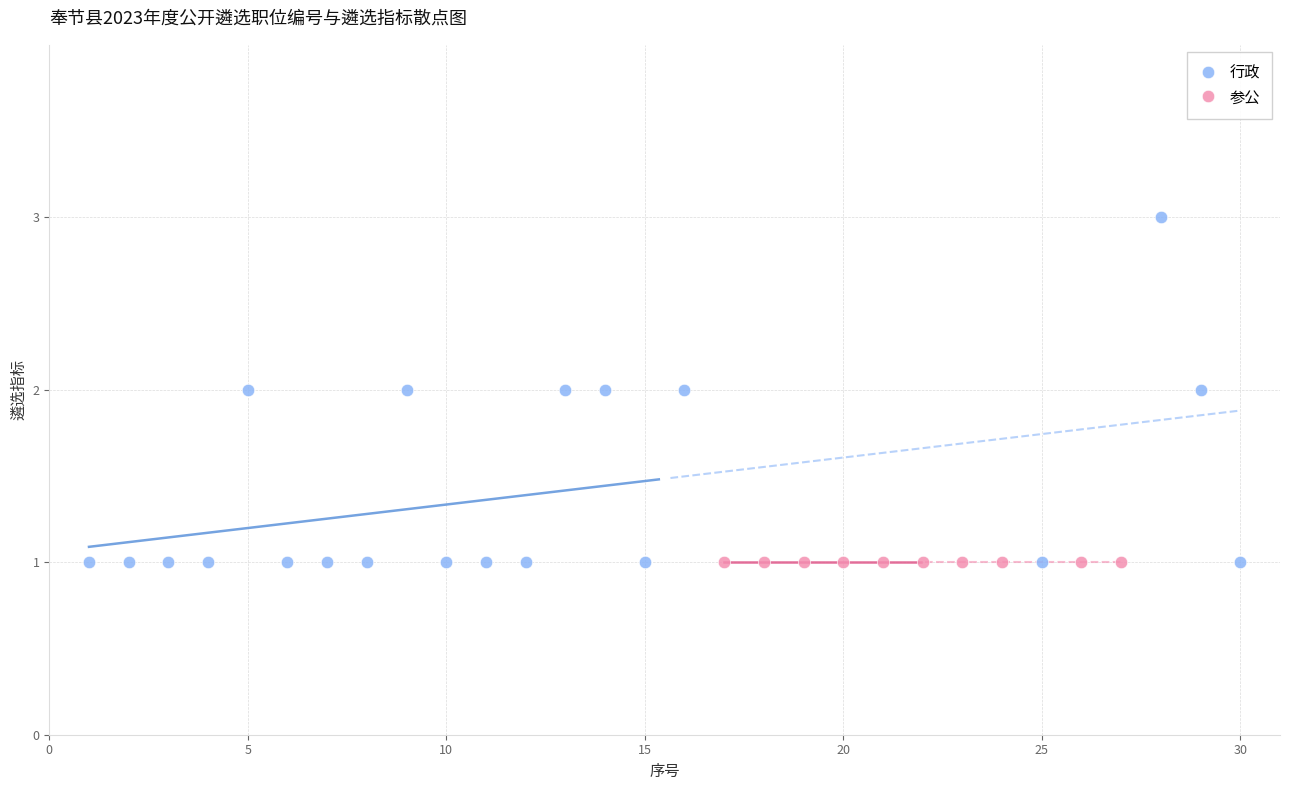

What are all the series names shown in the legend?

行政, 参公